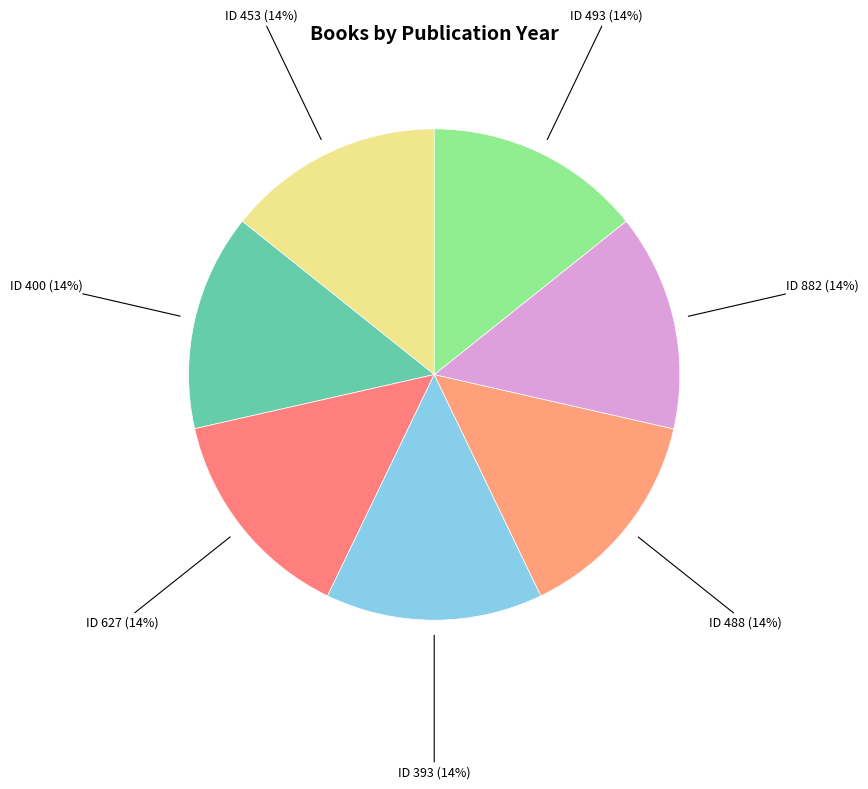

To the nearest percent, what is the average slice percentage?

14%